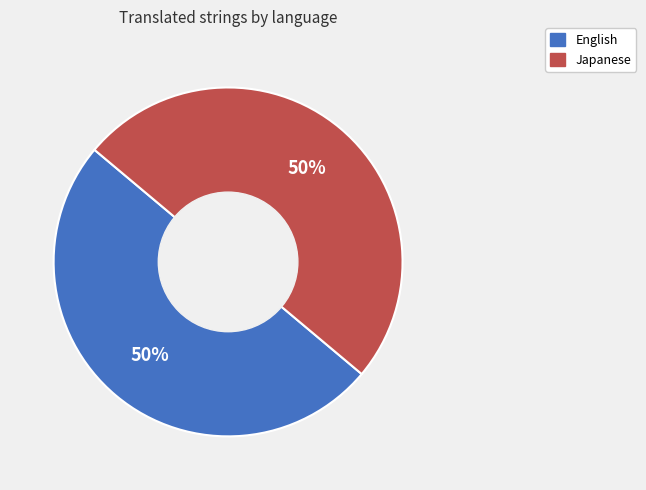

To the nearest percent, what is the average slice percentage?

50%